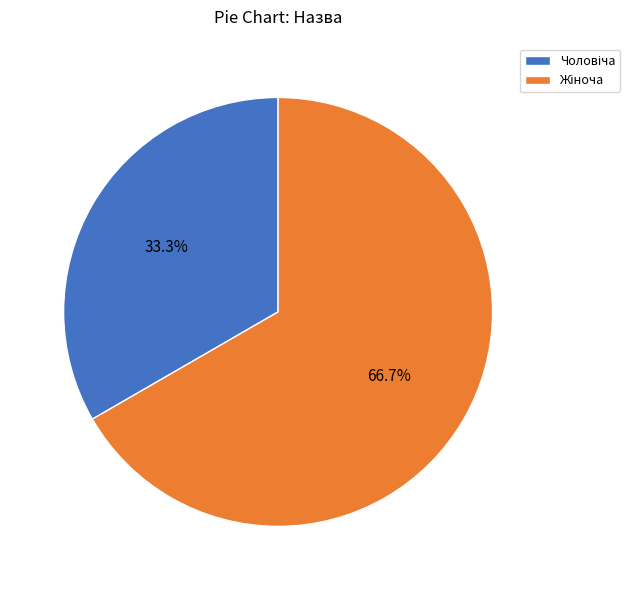

Does any single category account for the majority?

Yes